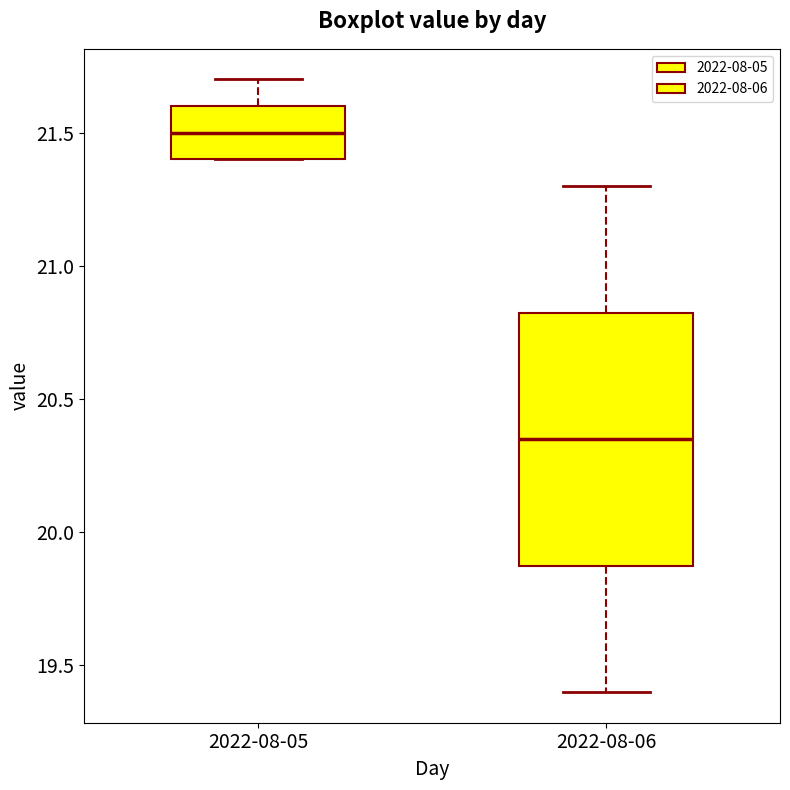

Reading left to right, read every box against the y-axis: the position of its median line, the range the box covers, and the ends of its whiskers. The values are not printed on the chart, so give them approximately, as read against the axis.

2022-08-05: median 21.50, box 21.40 to 21.60, whiskers 21.40 to 21.70
2022-08-06: median 20.35, box 19.90 to 20.85, whiskers 19.40 to 21.30